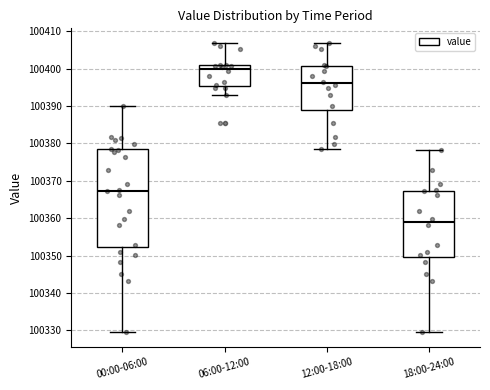

Where does the upper whisker of the box for 18:00-24:00 end on the y-axis? The values are not printed on the chart, so give them approximately, as read against the axis.

100378